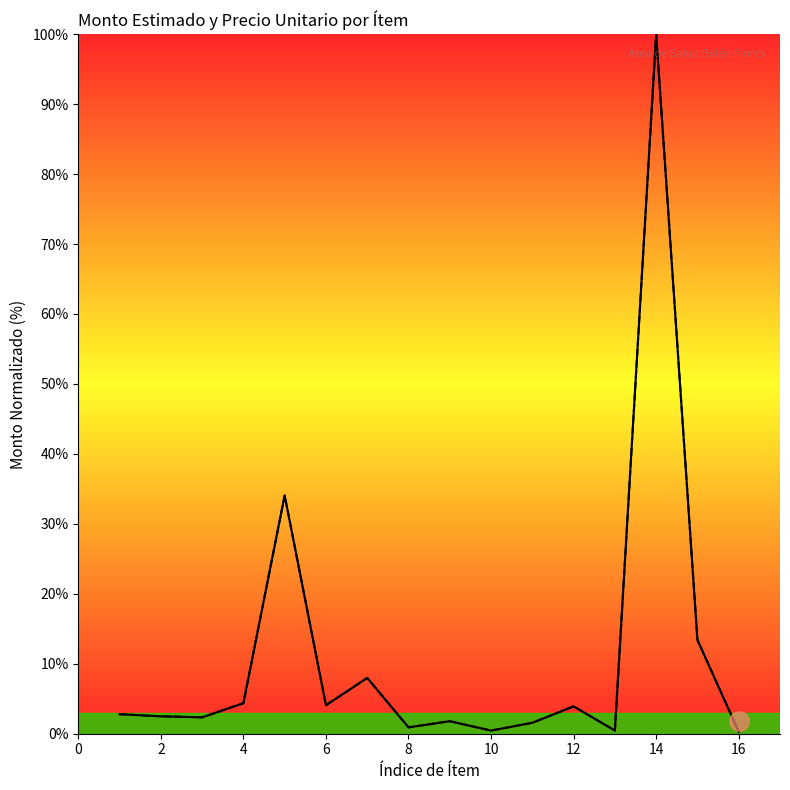

How many data points does each series have?

16